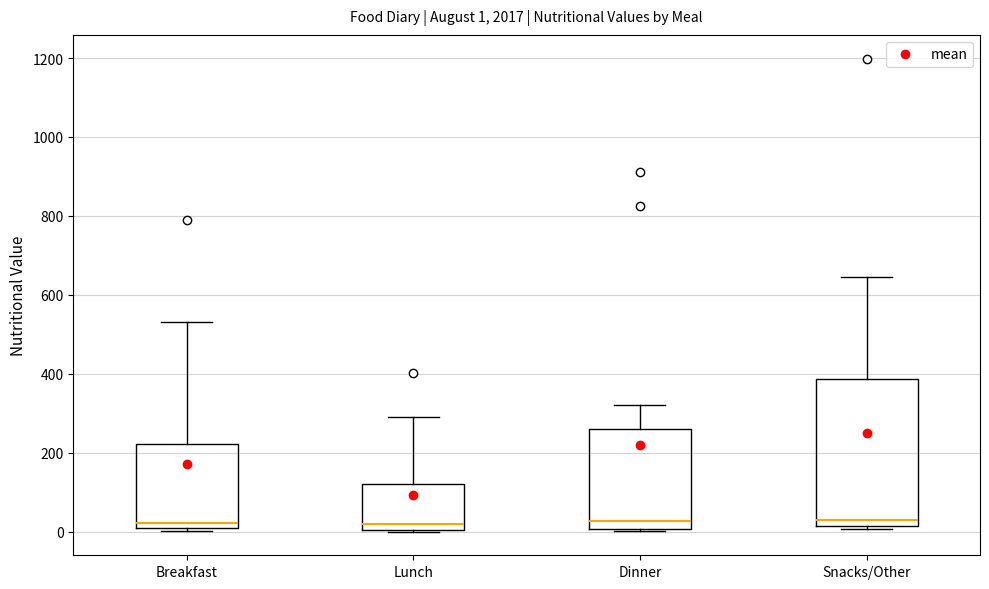

Which box is the tallest, from its lower edge to its upper edge?

Snacks/Other